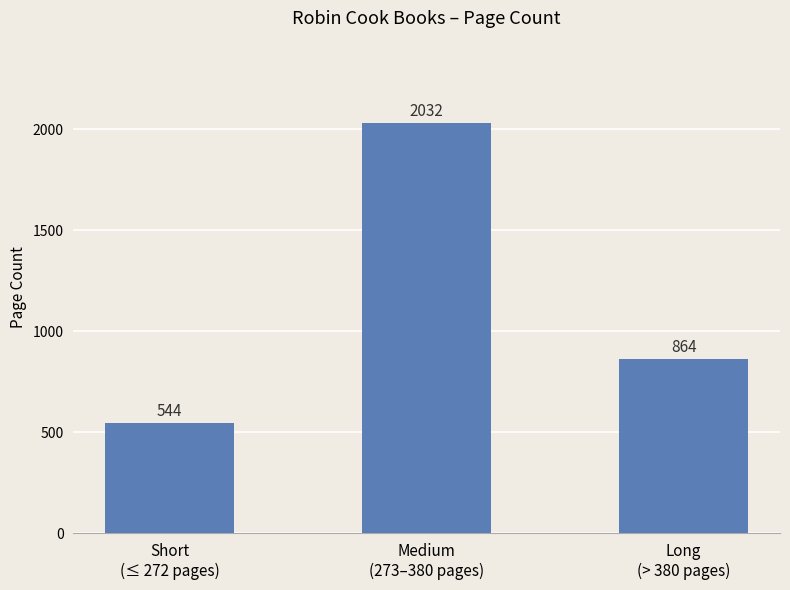

Where is the data nearest to the value 1288?

Long
(> 380 pages)